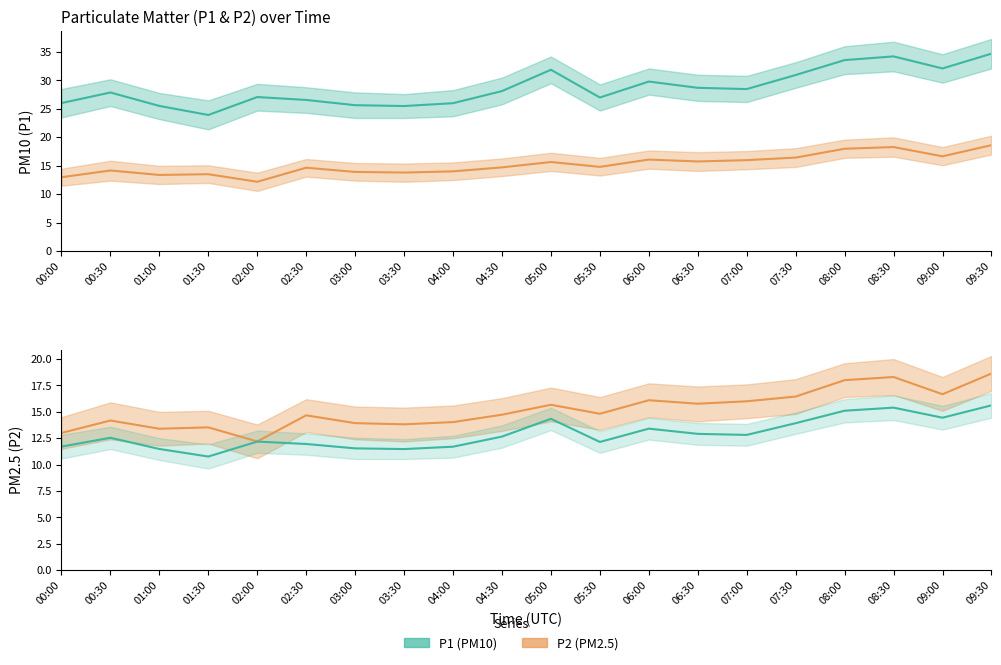

What is the difference between the P2 values at 07:00 and 01:30?

2.5